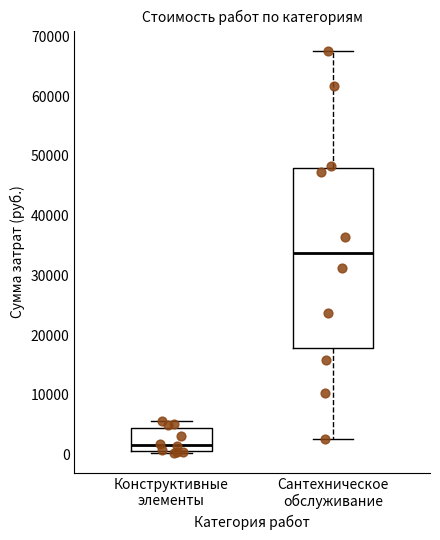

Reading left to right, read every box against the y-axis: the position of its median line, the range the box covers, and the ends of its whiskers. The values are not printed on the chart, so give them approximately, as read against the axis.

Конструктивные элементы: median 2000, box 1000 to 4000, whiskers 0 to 6000
Сантехническое обслуживание: median 34000, box 18000 to 48000, whiskers 3000 to 68000